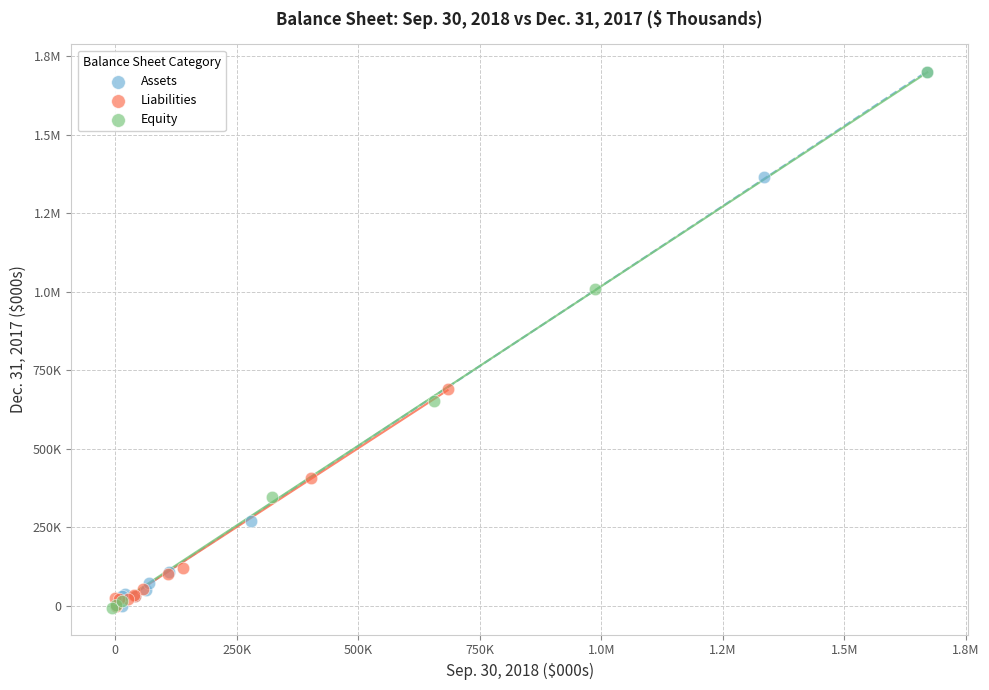

What are all the series names shown in the legend?

Assets, Liabilities, Equity